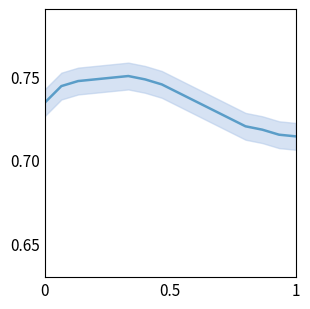

How many points are higher than both their immediate neighbors (excluding endpoints)?

1